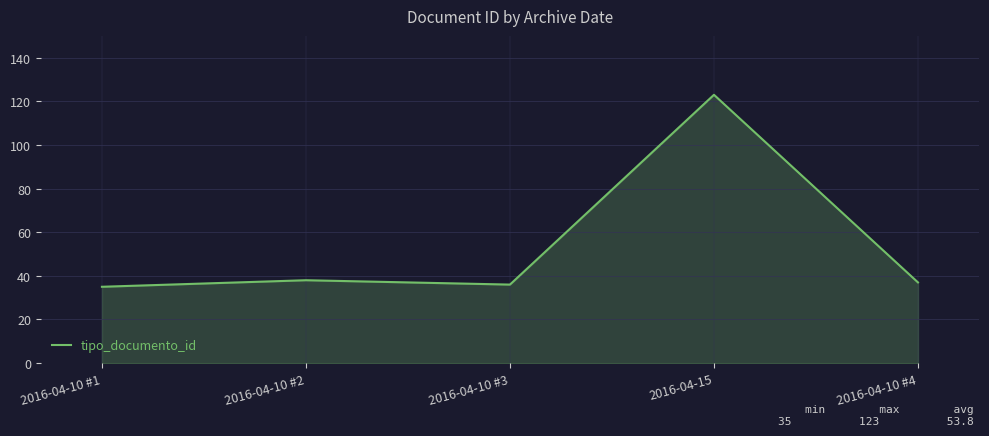

What is the sum of the values at 2016-04-15 and 2016-04-10 #1?

158